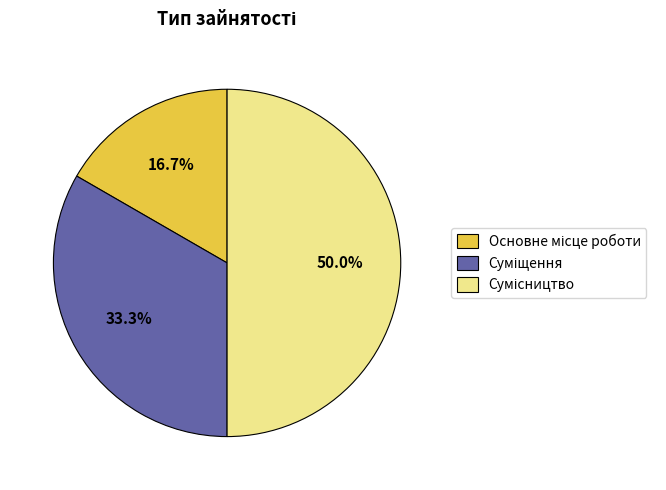

How many slices are in this pie chart?

3